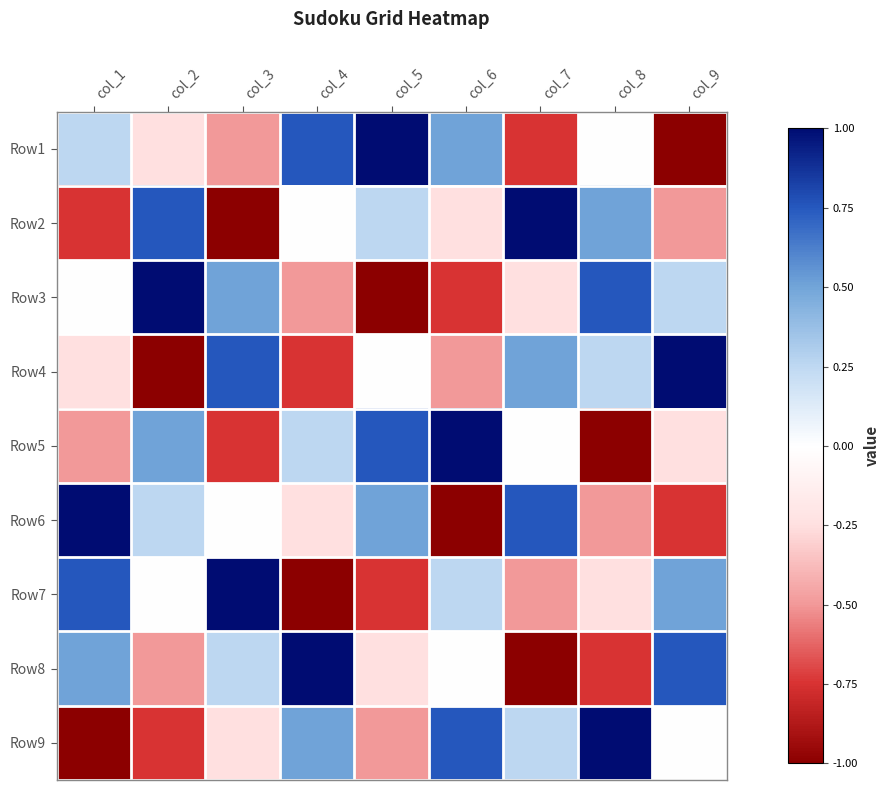

How many series are shown in this chart?

9